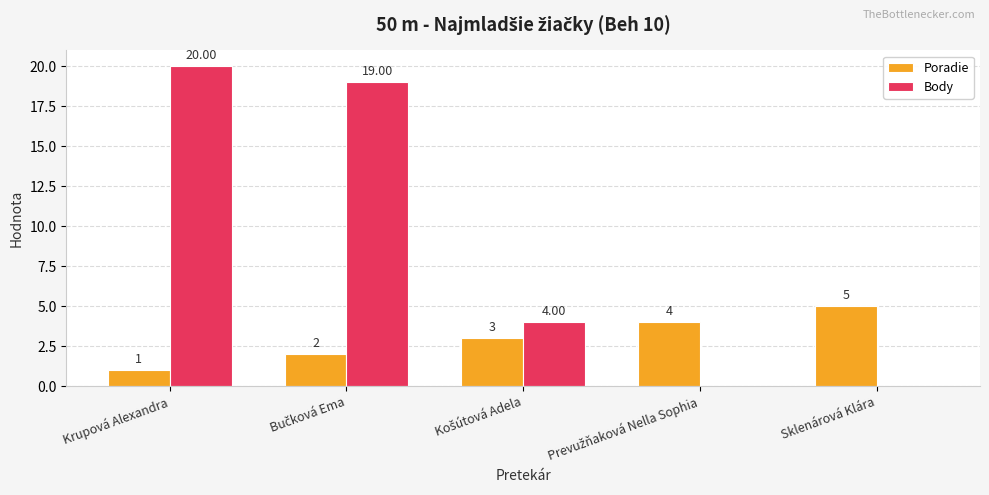

Reading left to right, extract all data points from this chart.

Poradie: 1	2	3	4	5
Body: 20	19	4	0	0